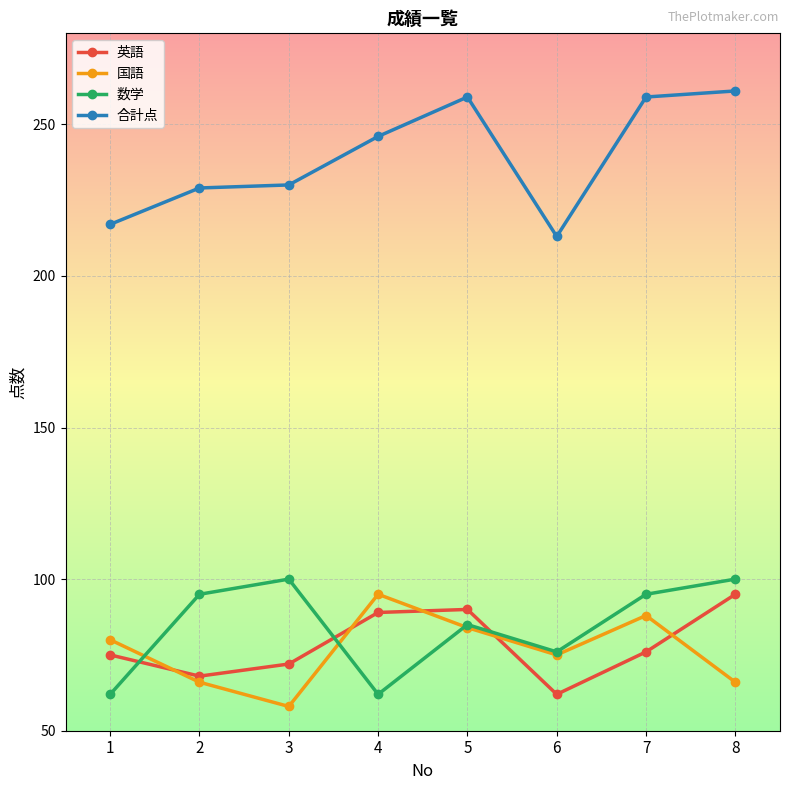

Reading right to left, list all the values displayed in this chart.

英語: 8=95	7=76	6=62	5=90	4=89	3=72	2=68	1=75
国語: 8=66	7=88	6=75	5=84	4=95	3=58	2=66	1=80
数学: 8=100	7=95	6=76	5=85	4=62	3=100	2=95	1=62
合計点: 8=261	7=259	6=213	5=259	4=246	3=230	2=229	1=217